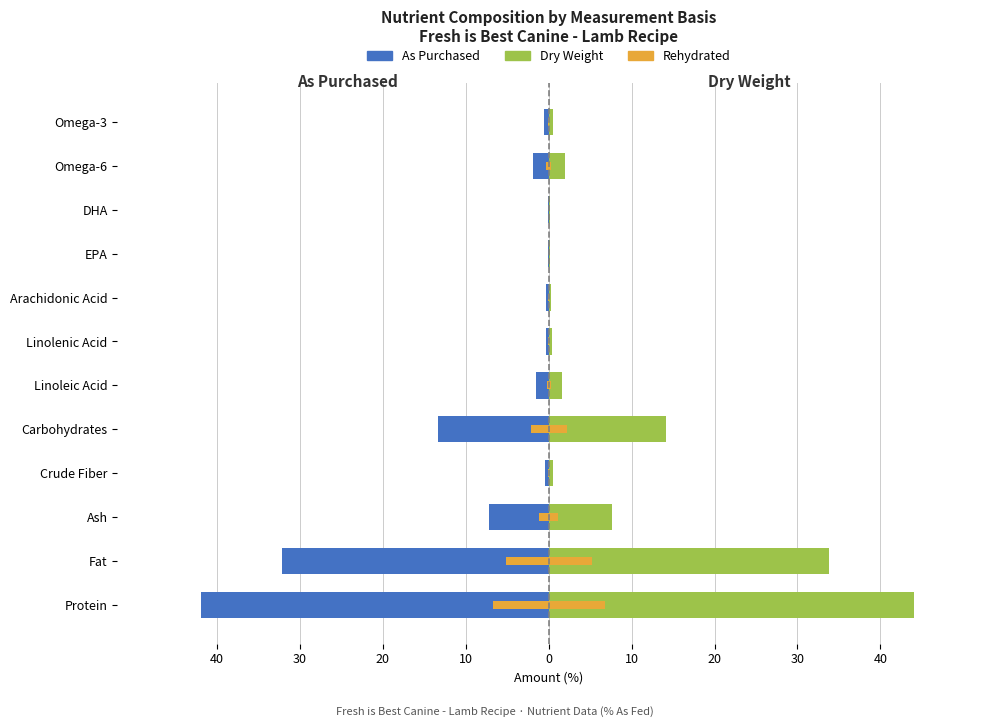

What are all the series names shown in the legend?

As Purchased, Dry Weight, Rehydrated